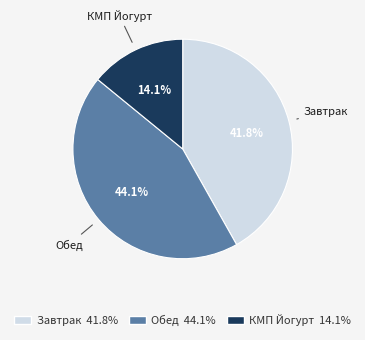

Rank the categories by value from highest to lowest.

Обед, Завтрак, КМП Йогурт